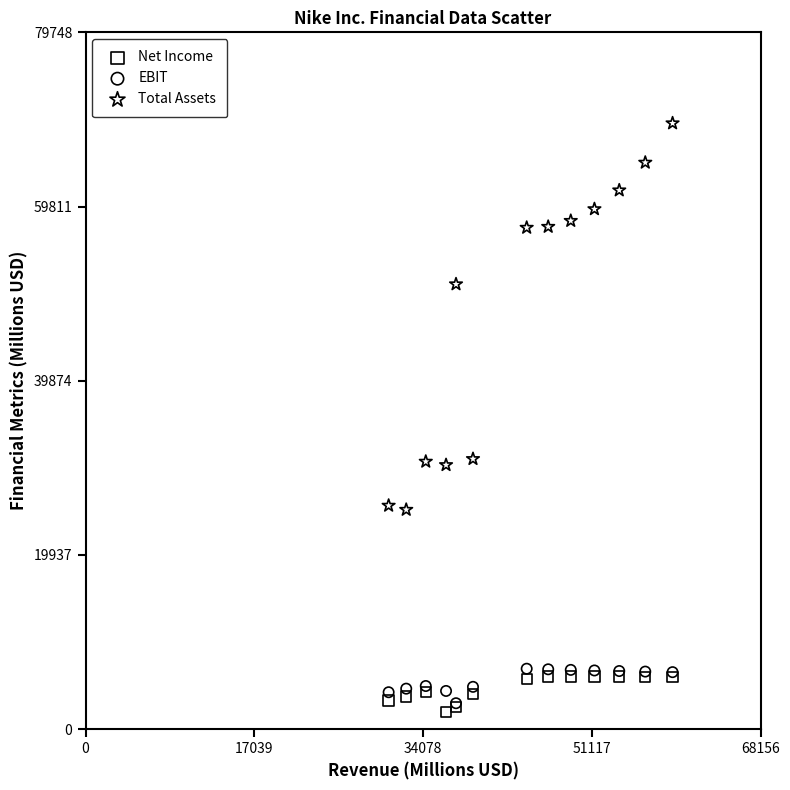

Which series has the largest Y range (max minus min)?

Total Assets